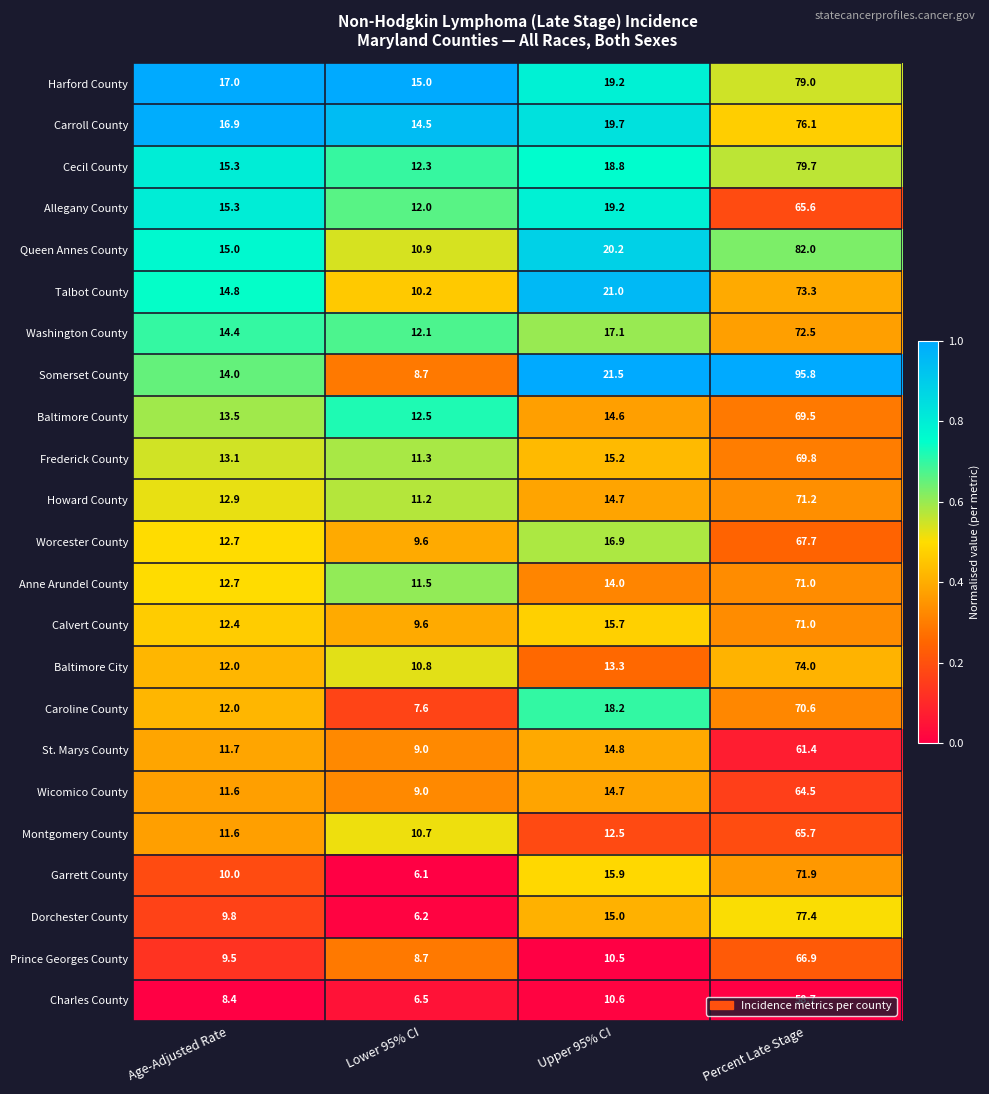

Between Lower 95% CI and Percent Late Stage, which series saw the biggest shift?

Somerset County